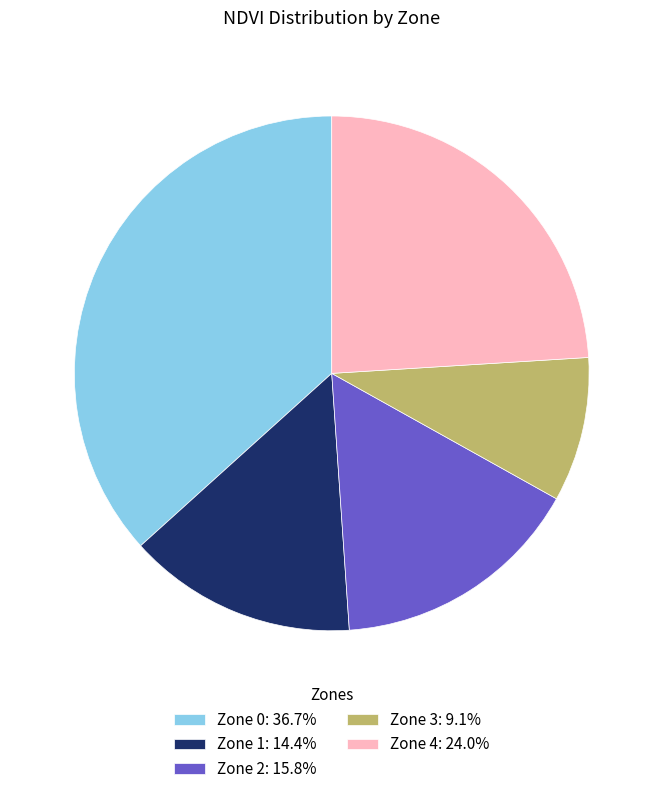

Is there any slice that represents more than half of the pie?

No